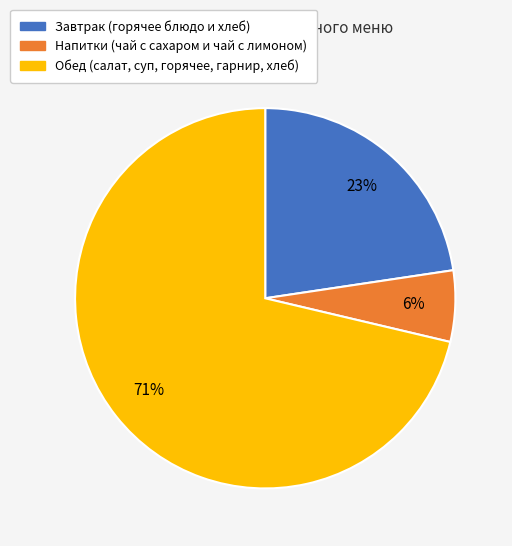

Does any single category account for the majority?

Yes